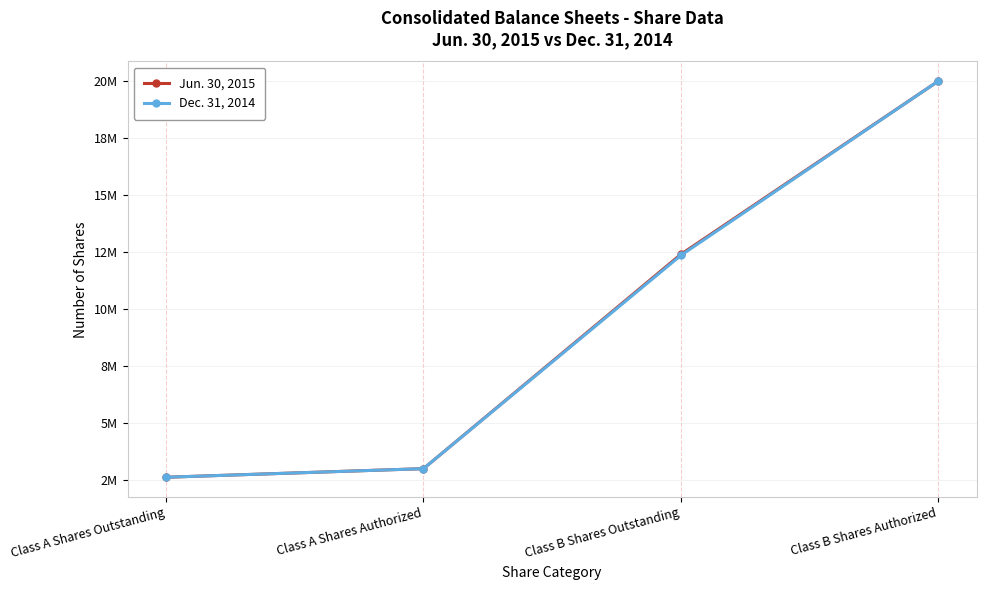

What are all the series names shown in the legend?

Jun. 30, 2015, Dec. 31, 2014